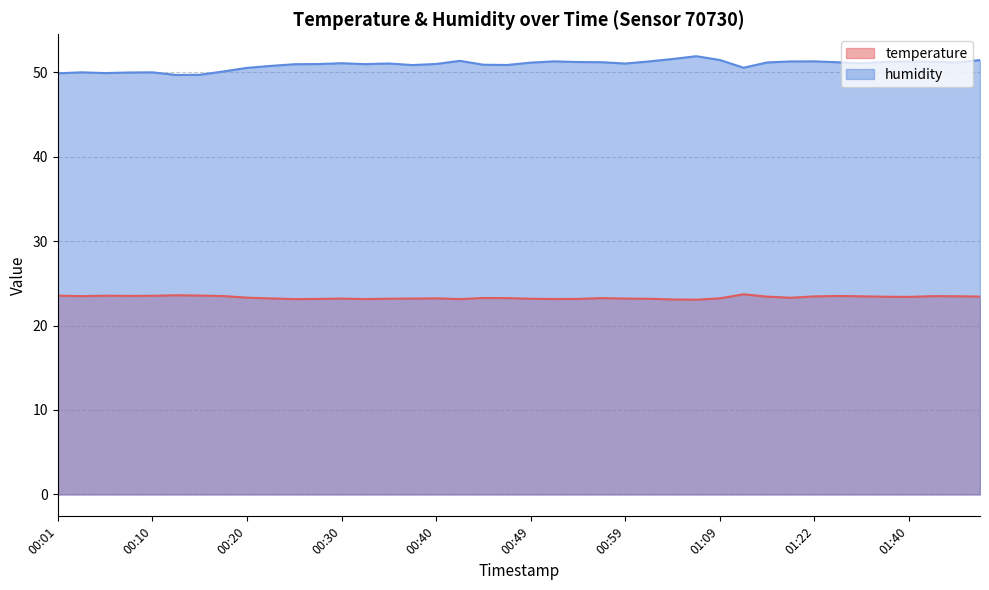

Reading left to right, list all the values displayed in this chart.

temperature: 00:01=23.5	00:03=23.5	00:05=23.5	00:08=23.5	00:10=23.5	00:13=23.6	00:15=23.6	00:18=23.5	00:20=23.3	00:22=23.2	00:25=23.1	00:27=23.1	00:30=23.2	00:32=23.1	00:35=23.2	00:37=23.2	00:40=23.2	00:42=23.1	00:44=23.3	00:47=23.2	00:49=23.2	00:52=23.1	00:54=23.1	00:57=23.2	00:59=23.2	01:02=23.2	01:04=23.1	01:07=23.1	01:09=23.2	01:14=23.7	01:17=23.4	01:19=23.3	01:22=23.4	01:24=23.5	01:35=23.5	01:37=23.4	01:40=23.4	01:42=23.5	01:45=23.5	01:47=23.4
humidity: 00:01=49.9	00:03=50.0	00:05=49.9	00:08=50.0	00:10=50.0	00:13=49.7	00:15=49.7	00:18=50.1	00:20=50.5	00:22=50.7	00:25=50.9	00:27=51.0	00:30=51.1	00:32=51.0	00:35=51.0	00:37=50.8	00:40=51.0	00:42=51.3	00:44=50.9	00:47=50.9	00:49=51.1	00:52=51.3	00:54=51.2	00:57=51.2	00:59=51.0	01:02=51.3	01:04=51.6	01:07=51.9	01:09=51.4	01:14=50.5	01:17=51.1	01:19=51.3	01:22=51.3	01:24=51.2	01:35=51.1	01:37=51.2	01:40=51.3	01:42=51.2	01:45=51.1	01:47=51.4